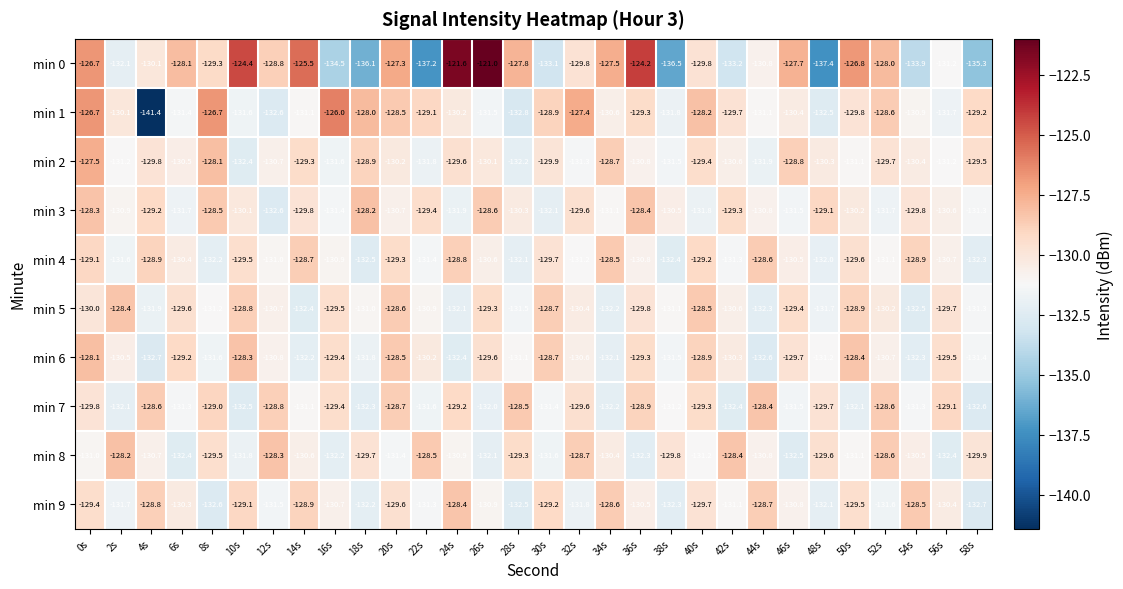

Is the value of min 2 at 48s greater than the value of min 0 at 24s?

No